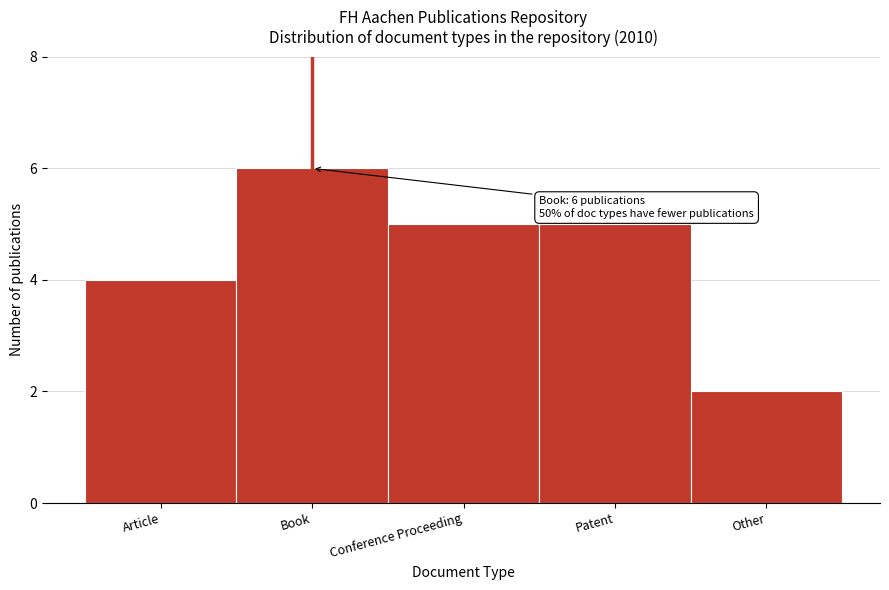

Reading left to right, list all the values displayed in this chart.

Article=4	Book=6	Conference Proceeding=5	Patent=5	Other=2